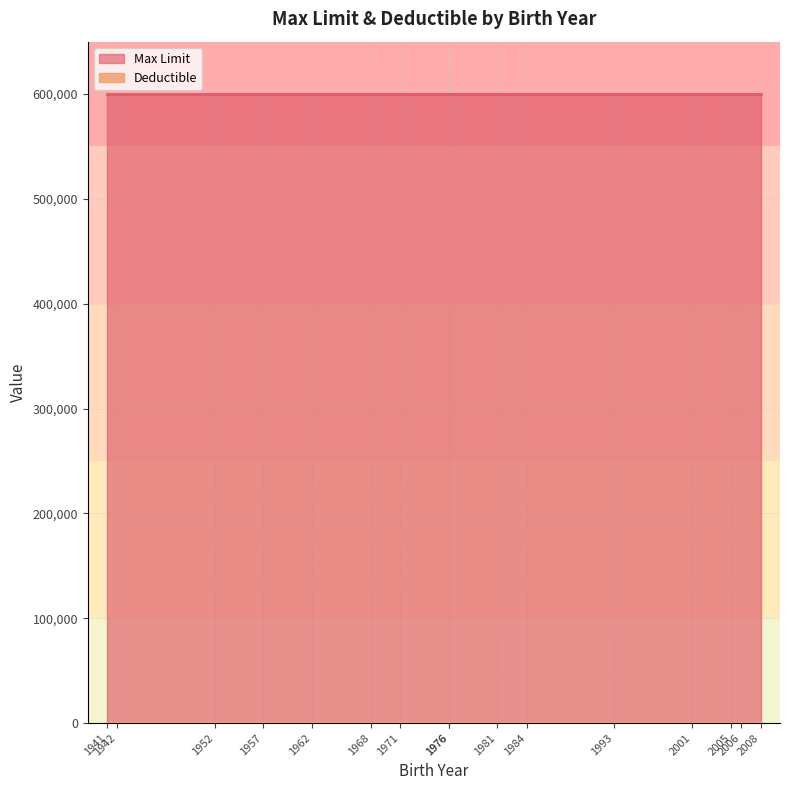

Rank the series by their average value, from lowest to highest.

Deductible, Max Limit